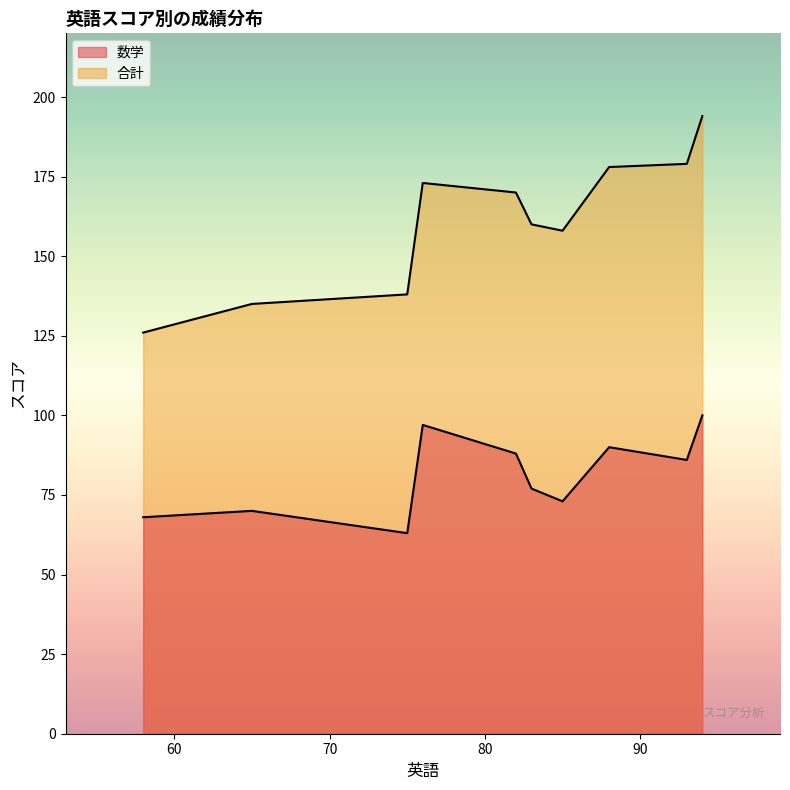

Does the chart have visible grid lines?

No